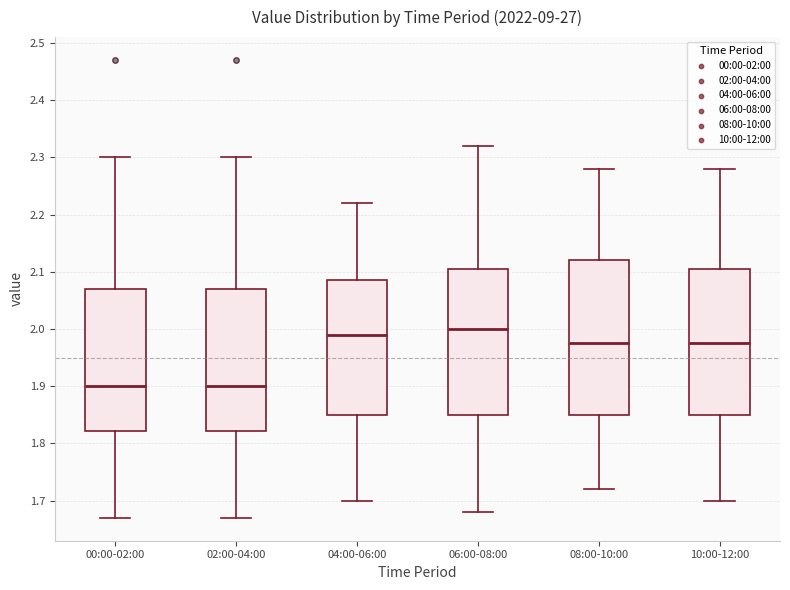

Reading left to right, transcribe this box plot: for each box, give where its median line is, the range the box spans, and where its two whiskers end, as read against the y-axis. The values are not printed on the chart, so give them approximately, as read against the axis.

00:00-02:00: median 1.90, box 1.82 to 2.07, whiskers 1.67 to 2.30
02:00-04:00: median 1.90, box 1.82 to 2.07, whiskers 1.67 to 2.30
04:00-06:00: median 1.99, box 1.85 to 2.09, whiskers 1.70 to 2.22
06:00-08:00: median 2.00, box 1.85 to 2.11, whiskers 1.68 to 2.32
08:00-10:00: median 1.98, box 1.85 to 2.12, whiskers 1.72 to 2.28
10:00-12:00: median 1.98, box 1.85 to 2.11, whiskers 1.70 to 2.28